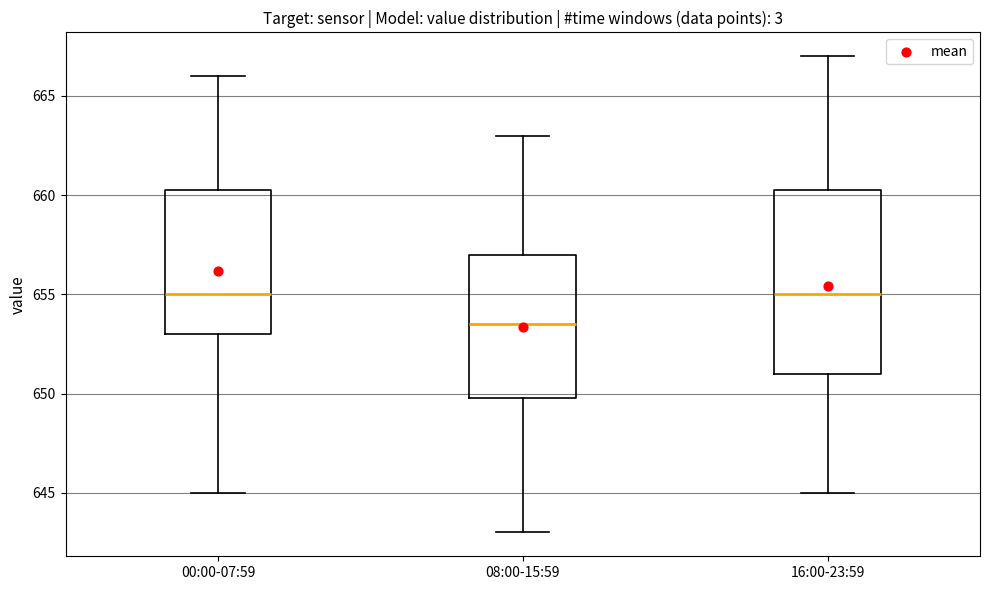

Where does the median line of the box for 00:00-07:59 sit on the y-axis? The values are not printed on the chart, so give them approximately, as read against the axis.

655.0